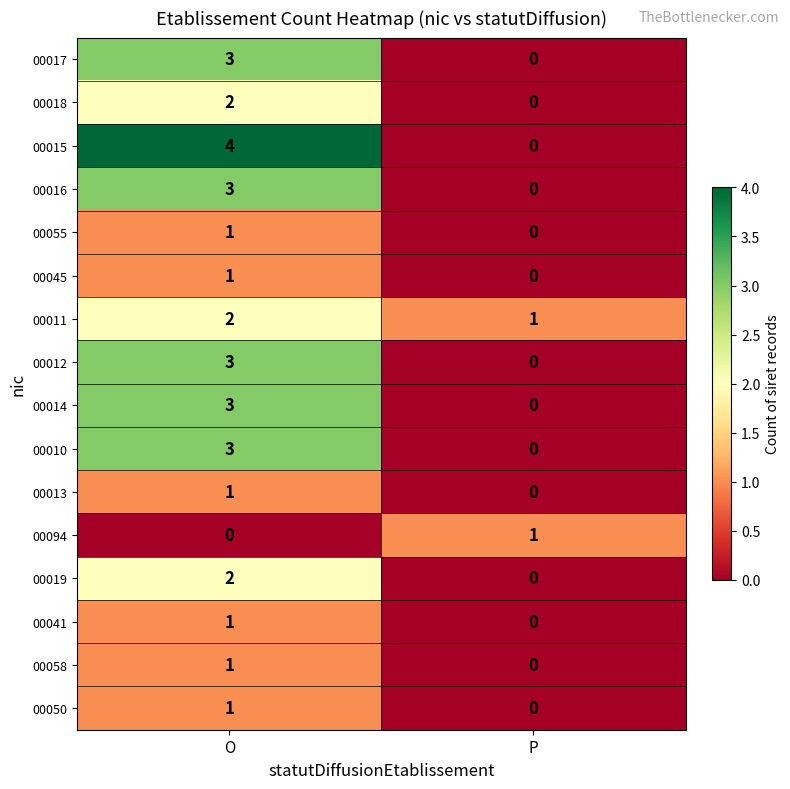

Which series changed the most between O and P?

00015